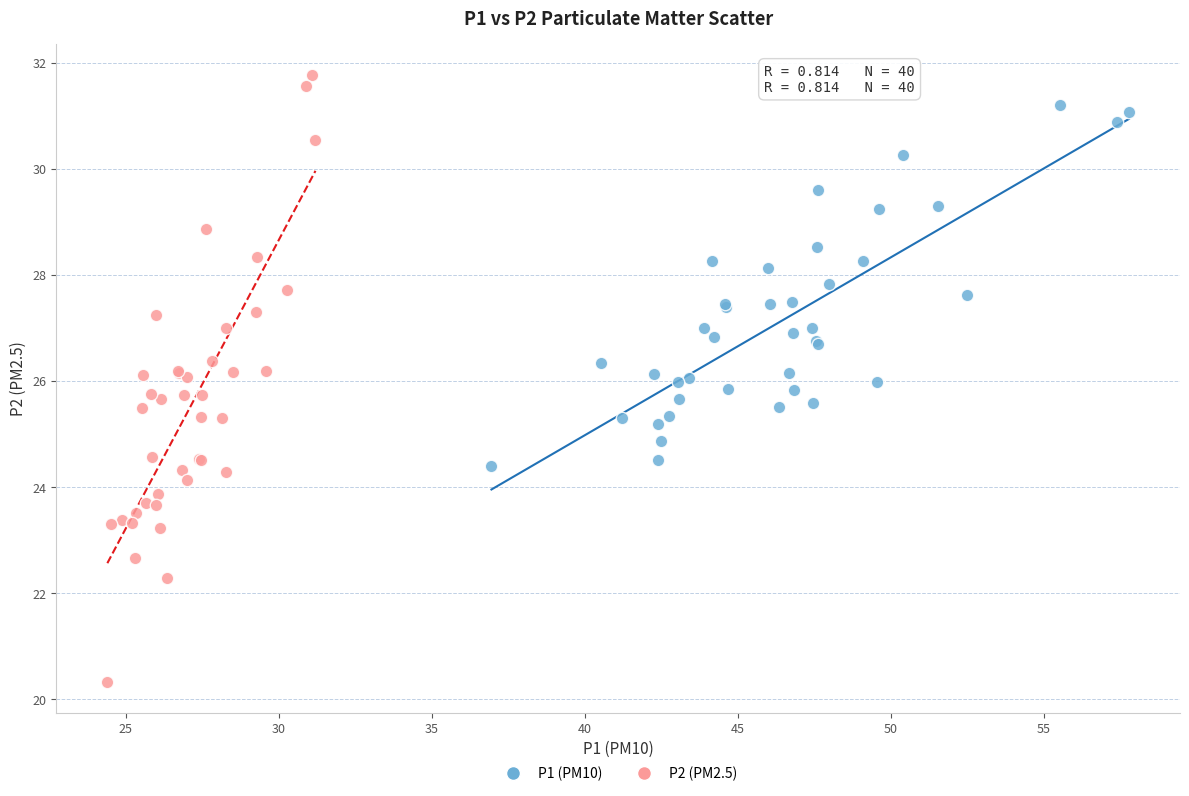

What are all the series names shown in the legend?

P1 (PM10), P2 (PM2.5)